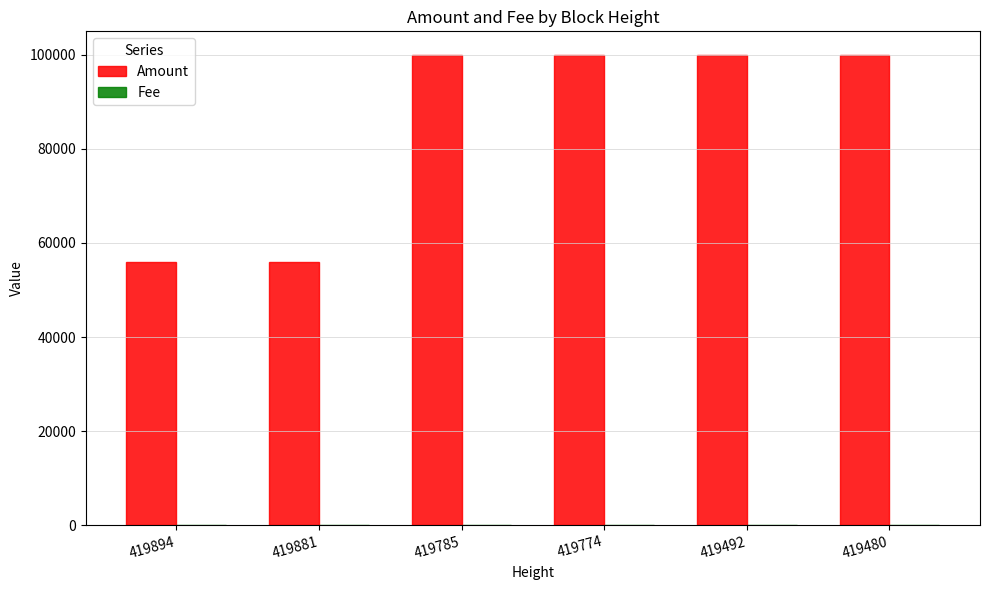

The value of Amount at 419785 is 135105. True or false?

False